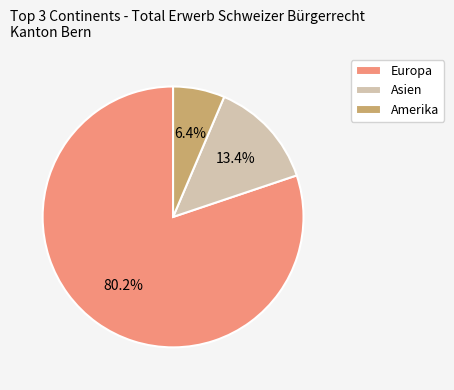

What is the largest slice in the pie chart?

Europa